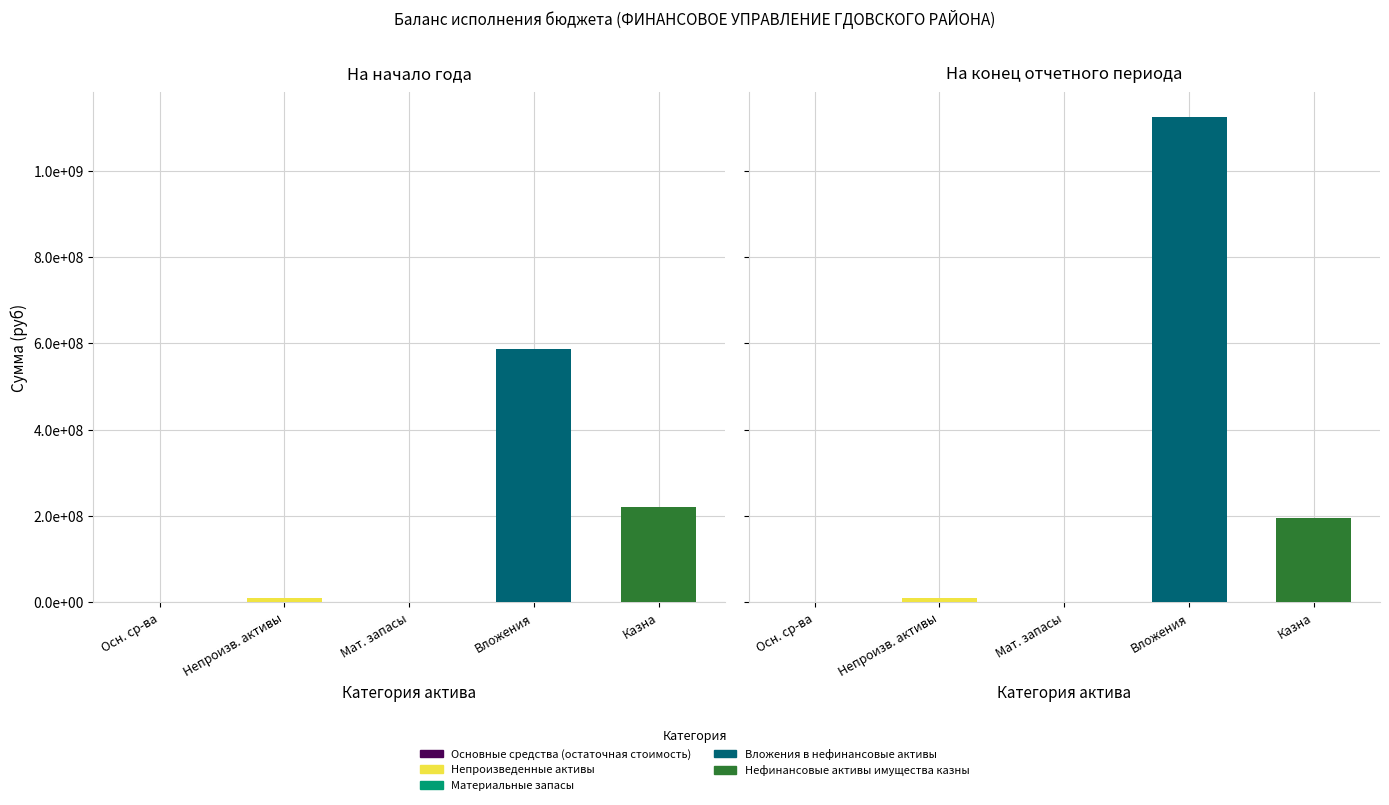

What are all the series names shown in the legend?

Основные средства (остаточная стоимость), Непроизведенные активы, Материальные запасы, Вложения в нефинансовые активы, Нефинансовые активы имущества казны